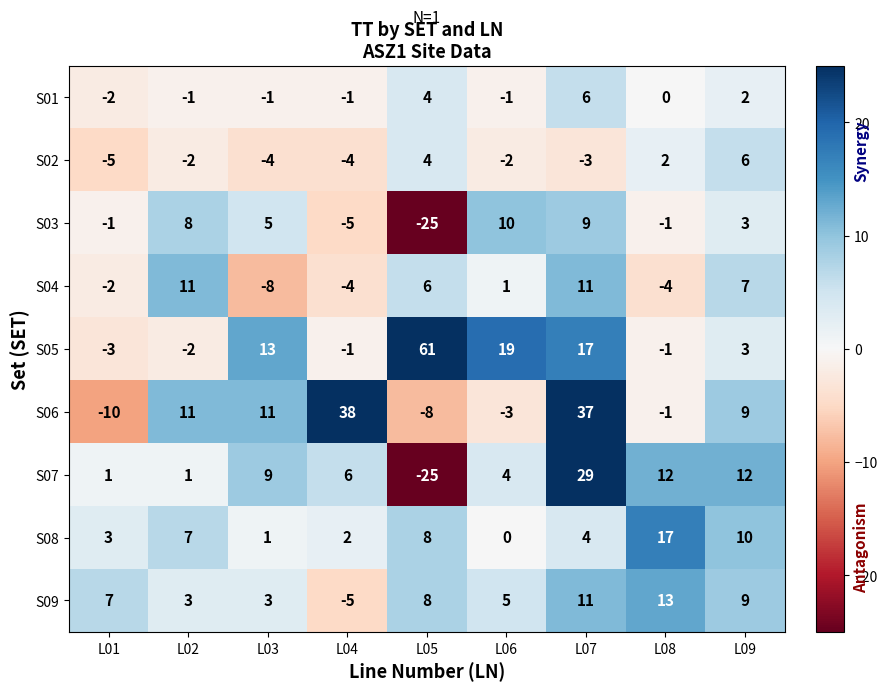

At L03, list the series in order from largest to smallest.

S05, S06, S07, S03, S09, S08, S01, S02, S04